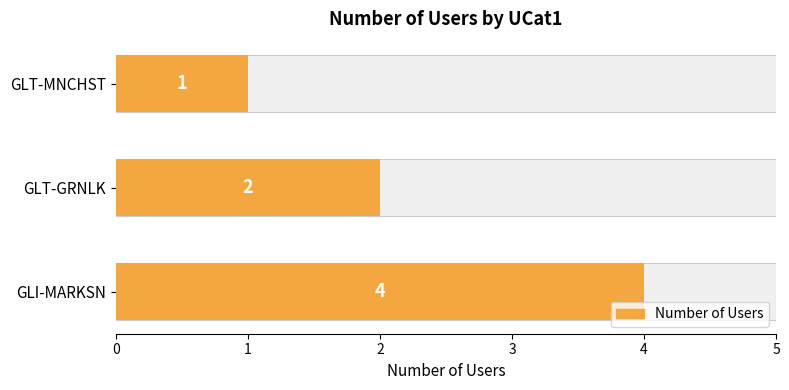

What is the difference between the second highest and minimum values?

1